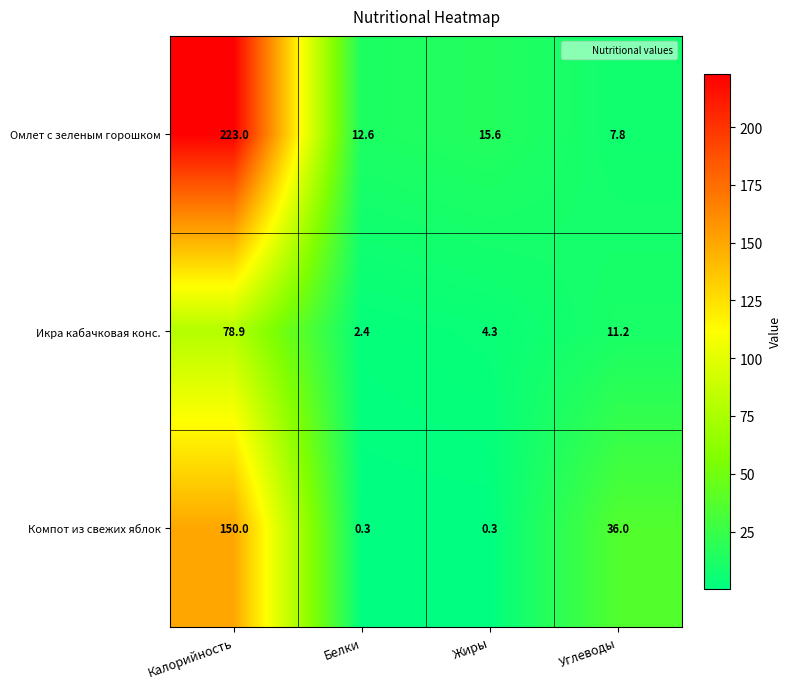

Reading left to right, what are all the values shown in this chart?

Омлет с зеленым горошком: Калорийность=223.0	Белки=12.6	Жиры=15.6	Углеводы=7.8
Икра кабачковая конс.: Калорийность=78.9	Белки=2.4	Жиры=4.3	Углеводы=11.2
Компот из свежих яблок: Калорийность=150.0	Белки=0.3	Жиры=0.3	Углеводы=36.0